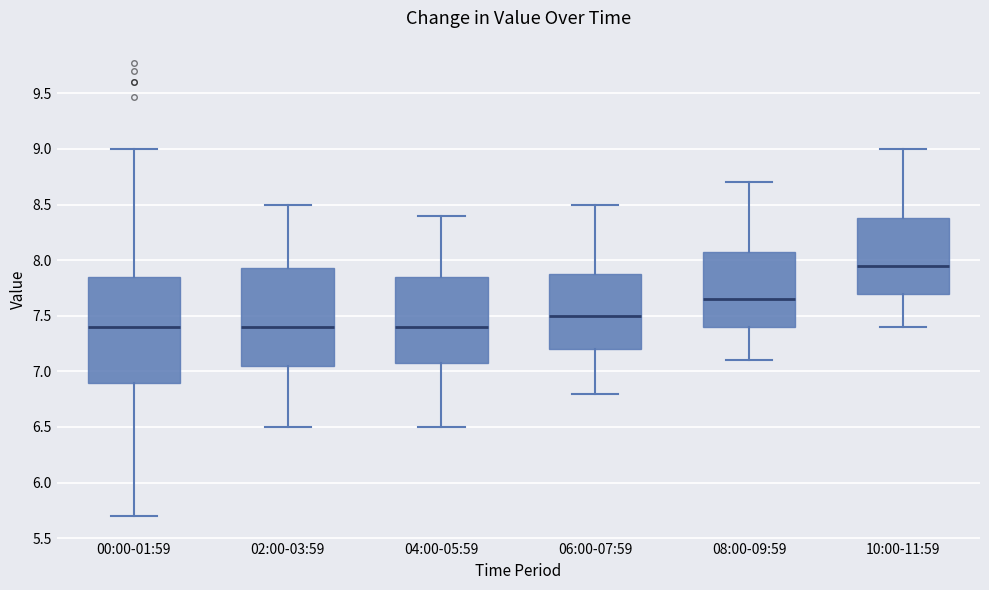

Reading left to right, transcribe this box plot: for each box, give where its median line is, the range the box spans, and where its two whiskers end, as read against the y-axis. The values are not printed on the chart, so give them approximately, as read against the axis.

00:00-01:59: median 7.40, box 6.90 to 7.85, whiskers 5.70 to 9.00
02:00-03:59: median 7.40, box 7.05 to 7.95, whiskers 6.50 to 8.50
04:00-05:59: median 7.40, box 7.10 to 7.85, whiskers 6.50 to 8.40
06:00-07:59: median 7.50, box 7.20 to 7.90, whiskers 6.80 to 8.50
08:00-09:59: median 7.65, box 7.40 to 8.10, whiskers 7.10 to 8.70
10:00-11:59: median 7.95, box 7.70 to 8.40, whiskers 7.40 to 9.00